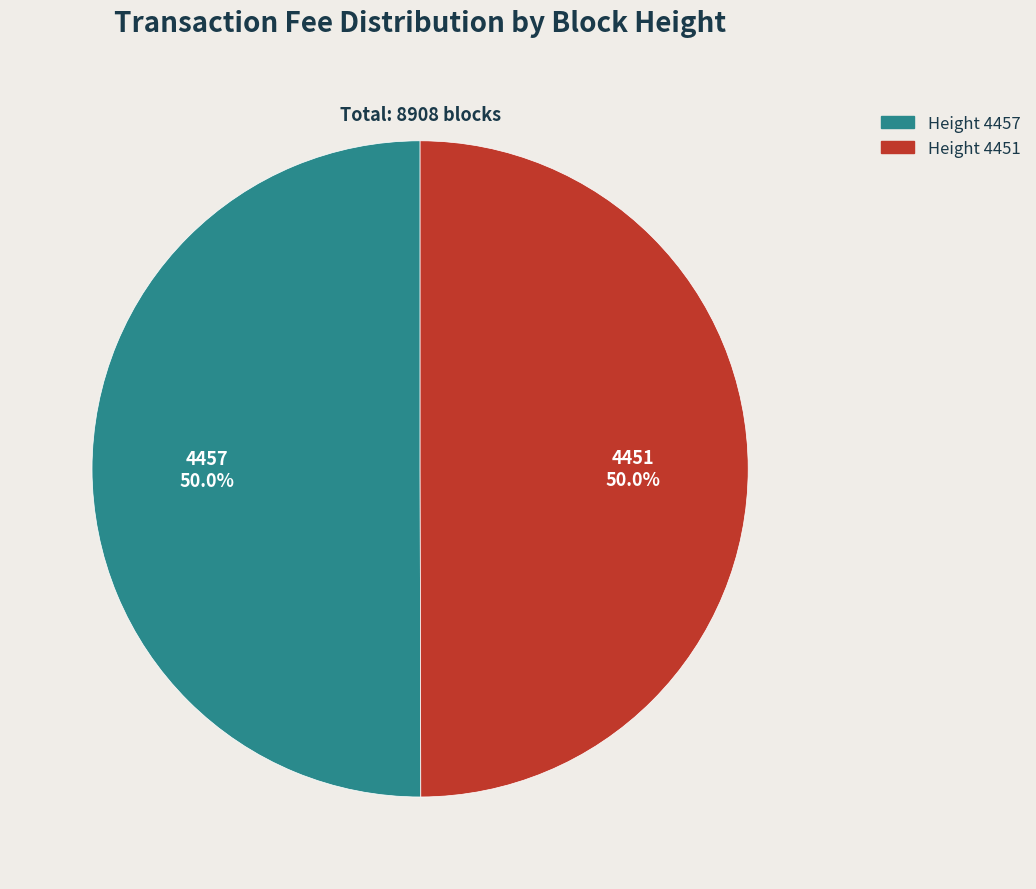

Do 4457 and 4451 together represent more than half of the pie?

Yes